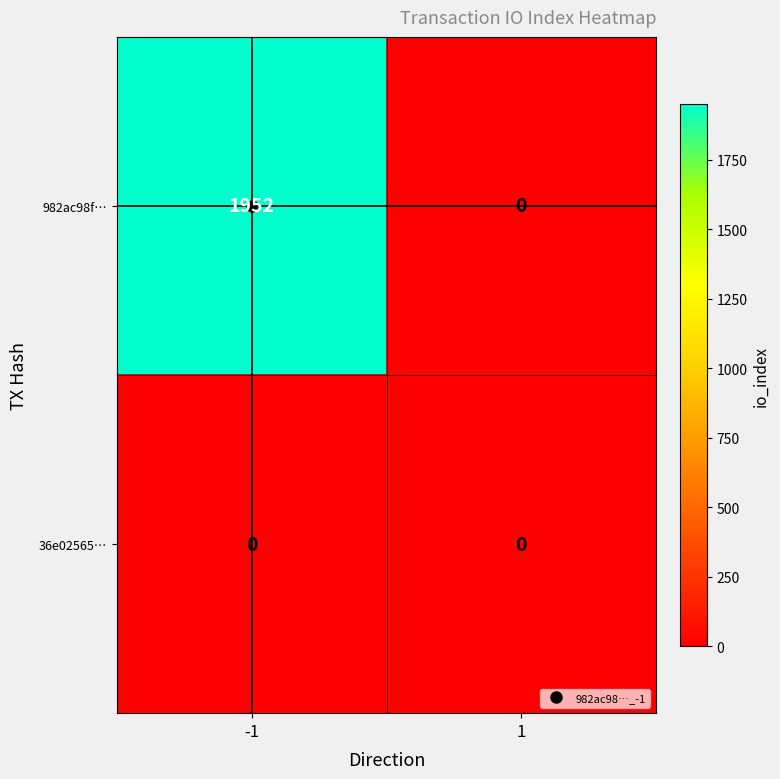

Which series has the widest spread of values?

982ac98f…